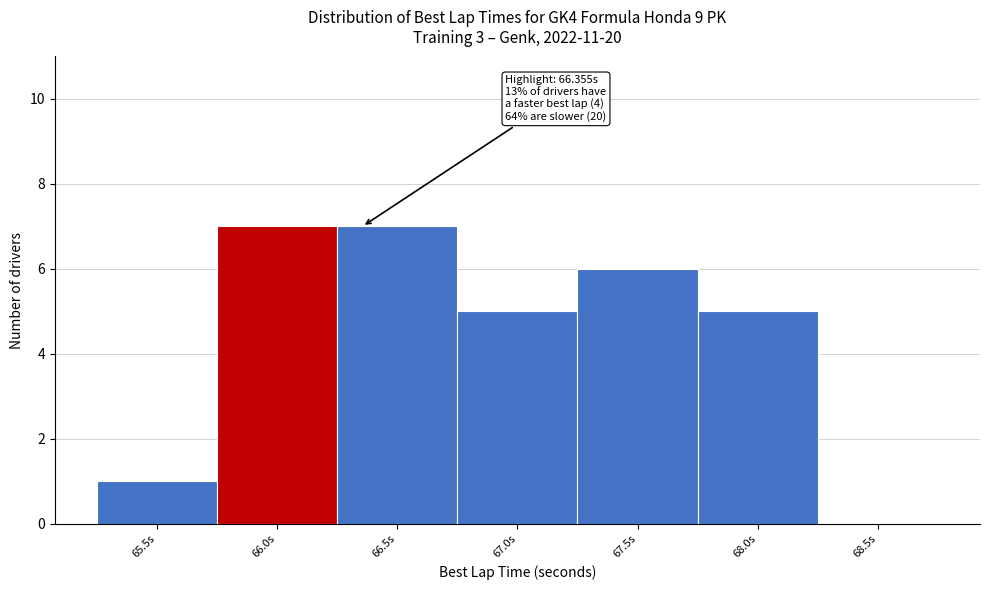

Reading left to right, extract all data points from this chart.

65.5s=1	66.0s=7	66.5s=7	67.0s=5	67.5s=6	68.0s=5	68.5s=0